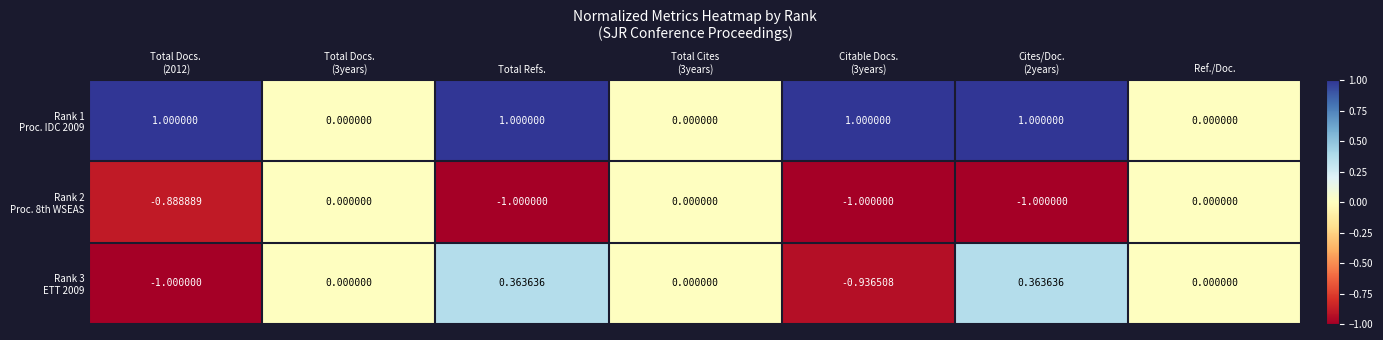

Which label corresponds to the largest value in the chart?

Total Docs.
(2012)